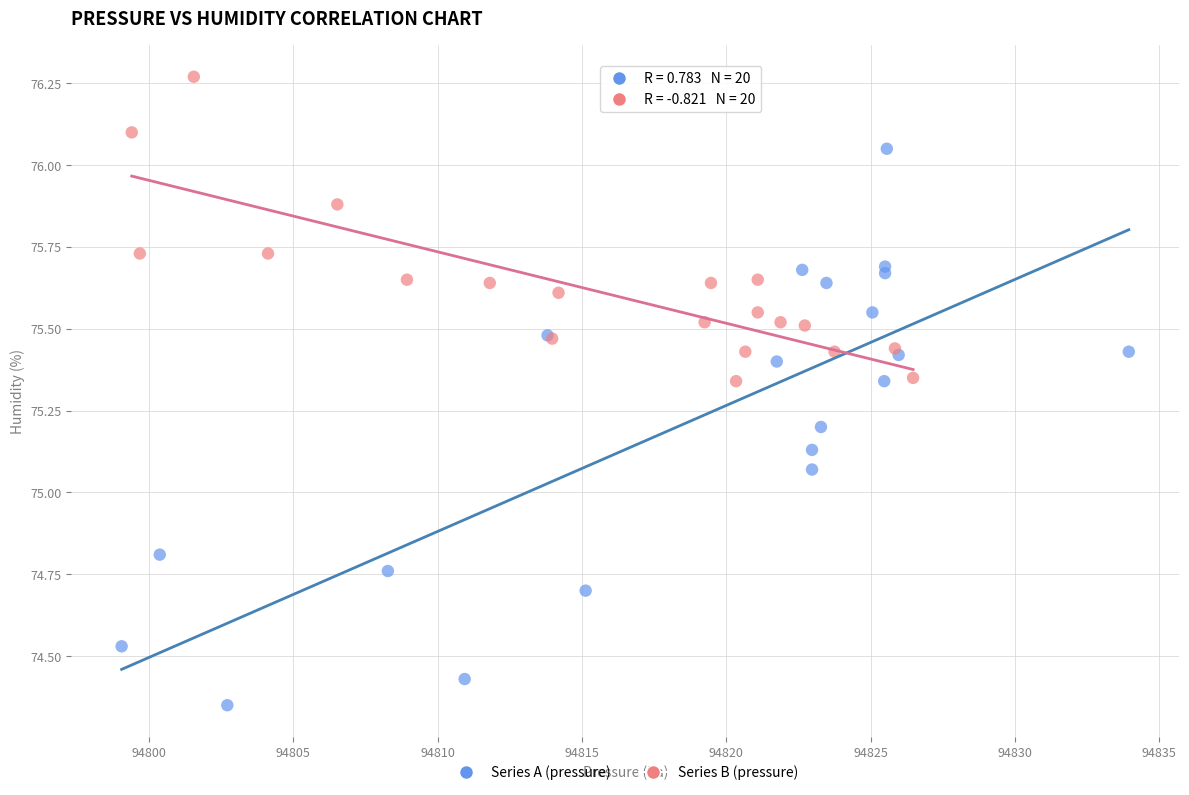

Which series has the widest spread of Y values?

Series A (pressure)